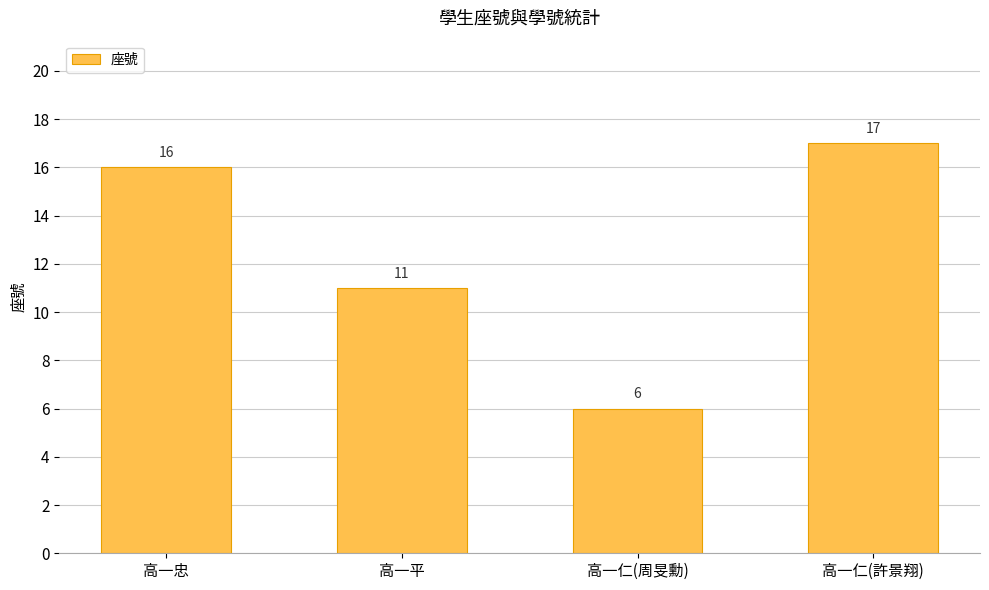

The chart shows a value of 8 at 高一仁(周旻勳). True or false?

False